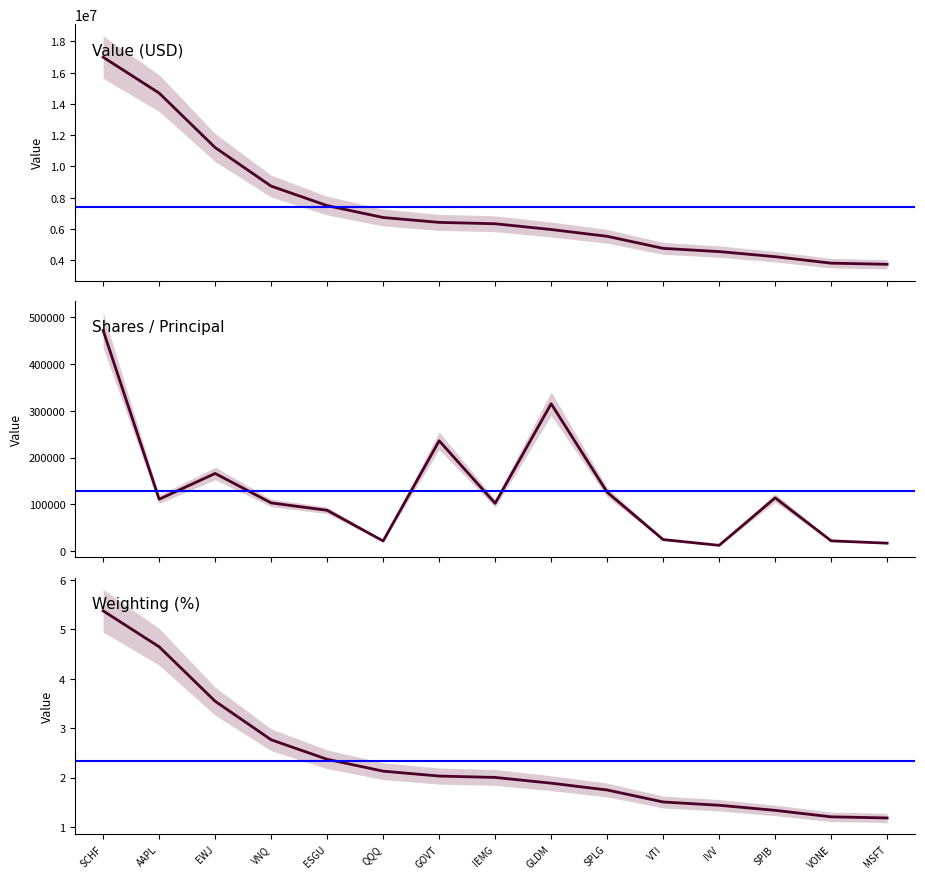

Which category has the highest value across all series?

SCHF